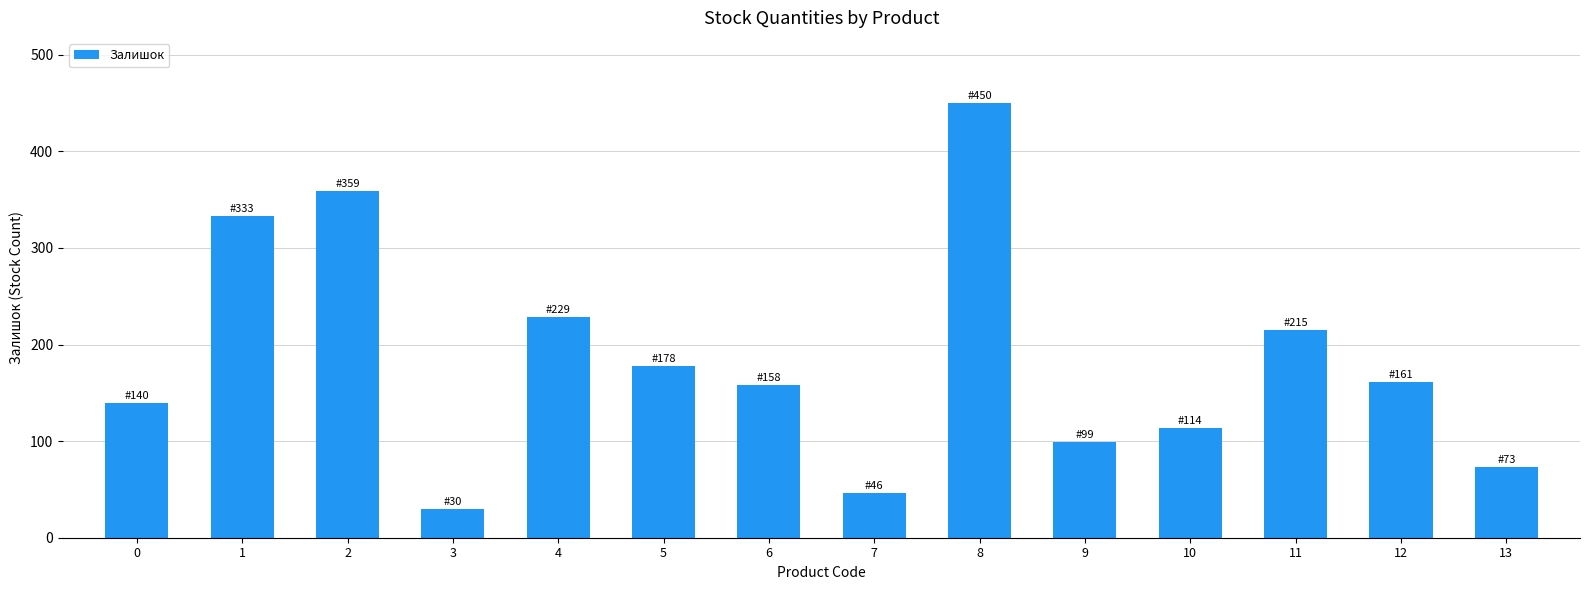

Reading left to right, list all the values displayed in this chart.

0=140	1=333	2=359	3=30	4=229	5=178	6=158	7=46	8=450	9=99	10=114	11=215	12=161	13=73